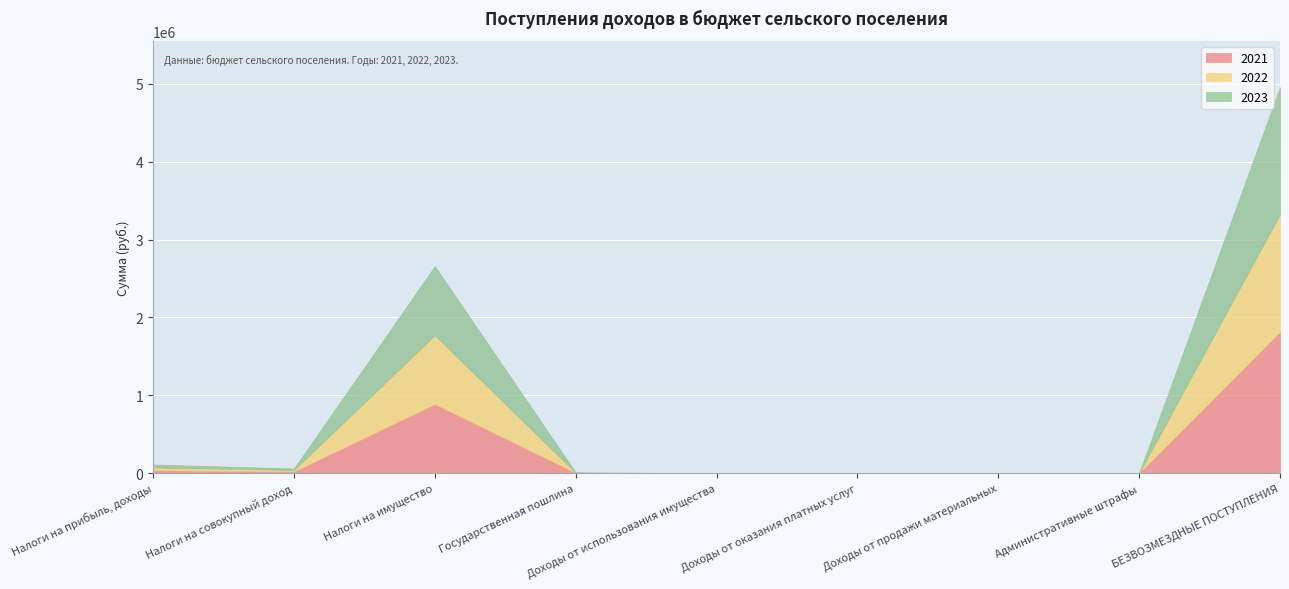

At which category is the sum across all series the highest?

БЕЗВОЗМЕЗДНЫЕ ПОСТУПЛЕНИЯ